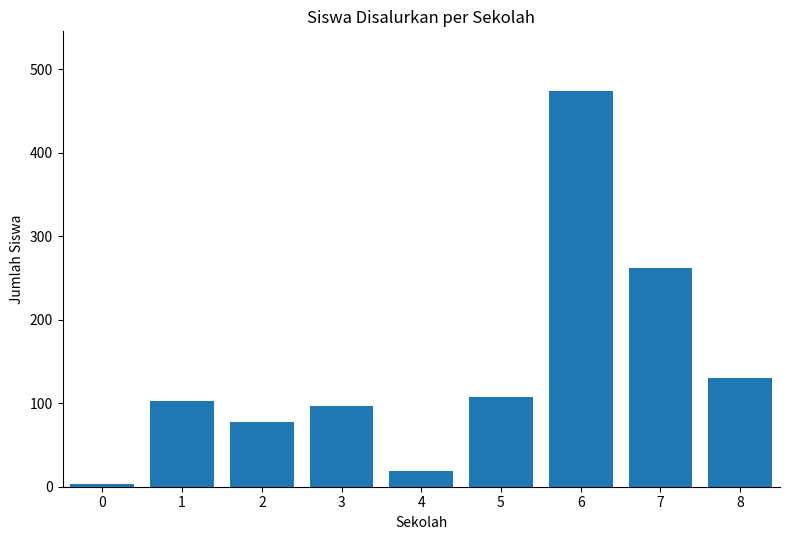

Reading left to right, what are all the values shown in this chart?

0=3	1=103	2=77	3=97	4=19	5=107	6=474	7=262	8=130